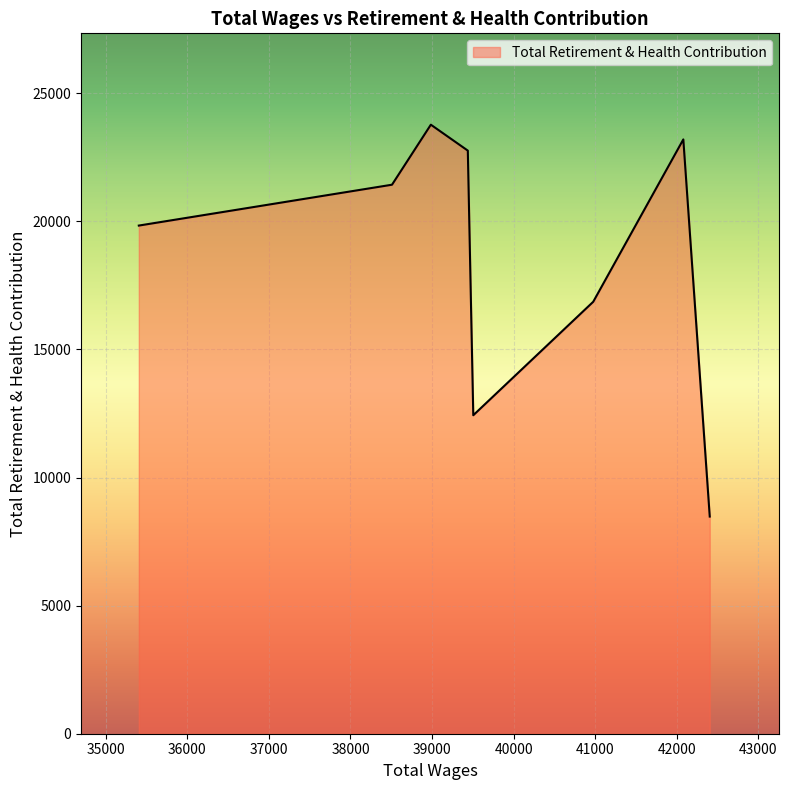

How many interior local peaks (higher than both neighbors) does the data have?

2